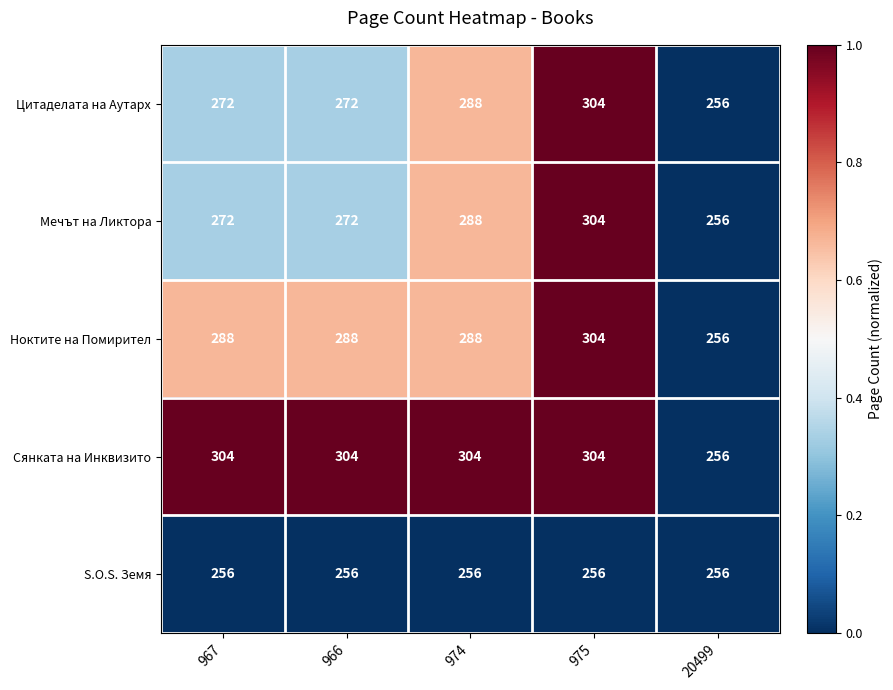

What is the smallest value displayed?

256